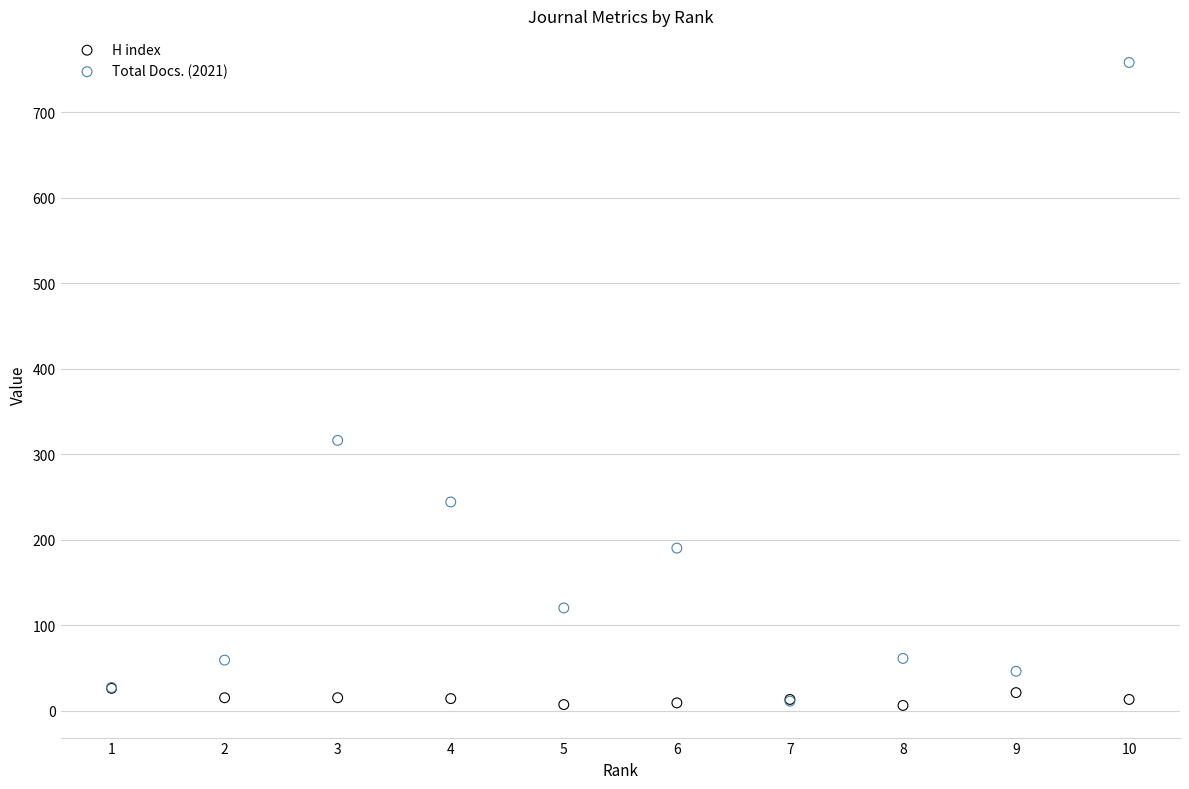

Which series reaches the maximum Y coordinate?

Total Docs. (2021)